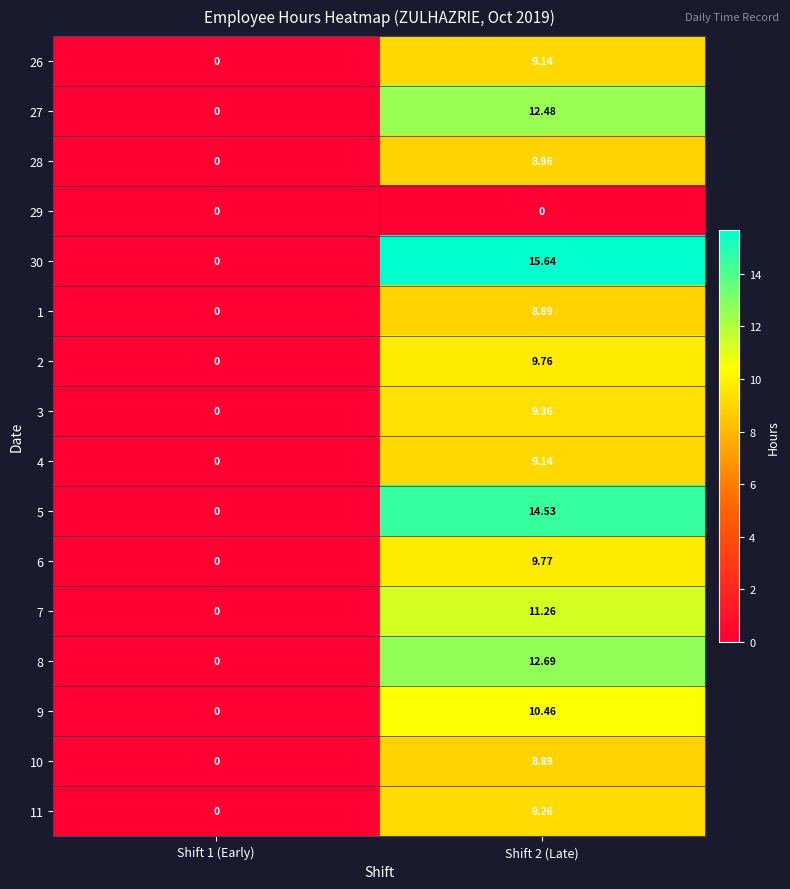

Is the value of 30 at Shift 1 (Early) greater than the value of 6 at Shift 2 (Late)?

No